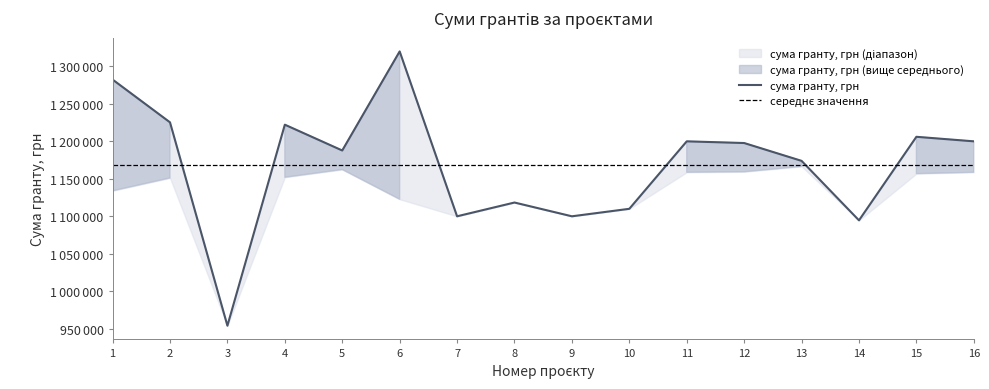

Between 16 and 15, which is larger?

15